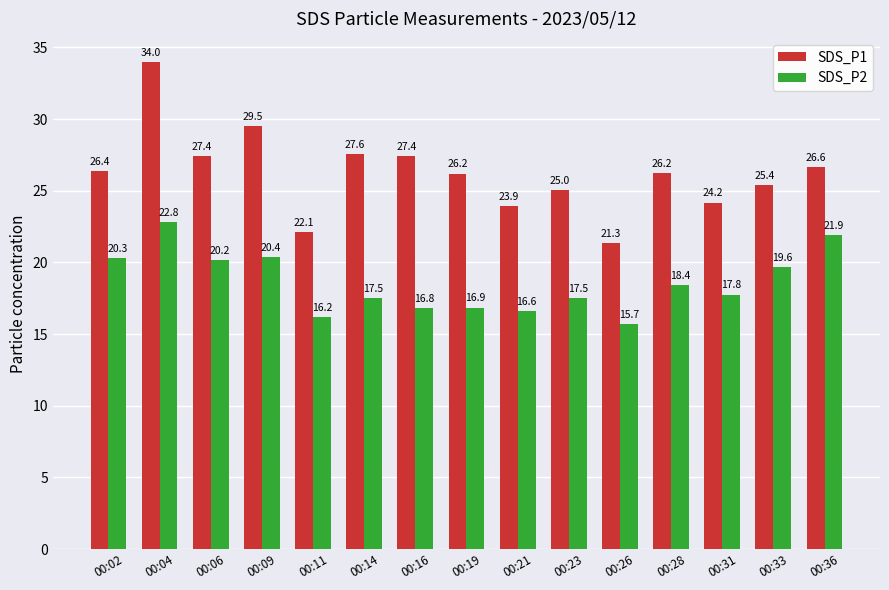

Rank the series by their average value, from lowest to highest.

SDS_P2, SDS_P1